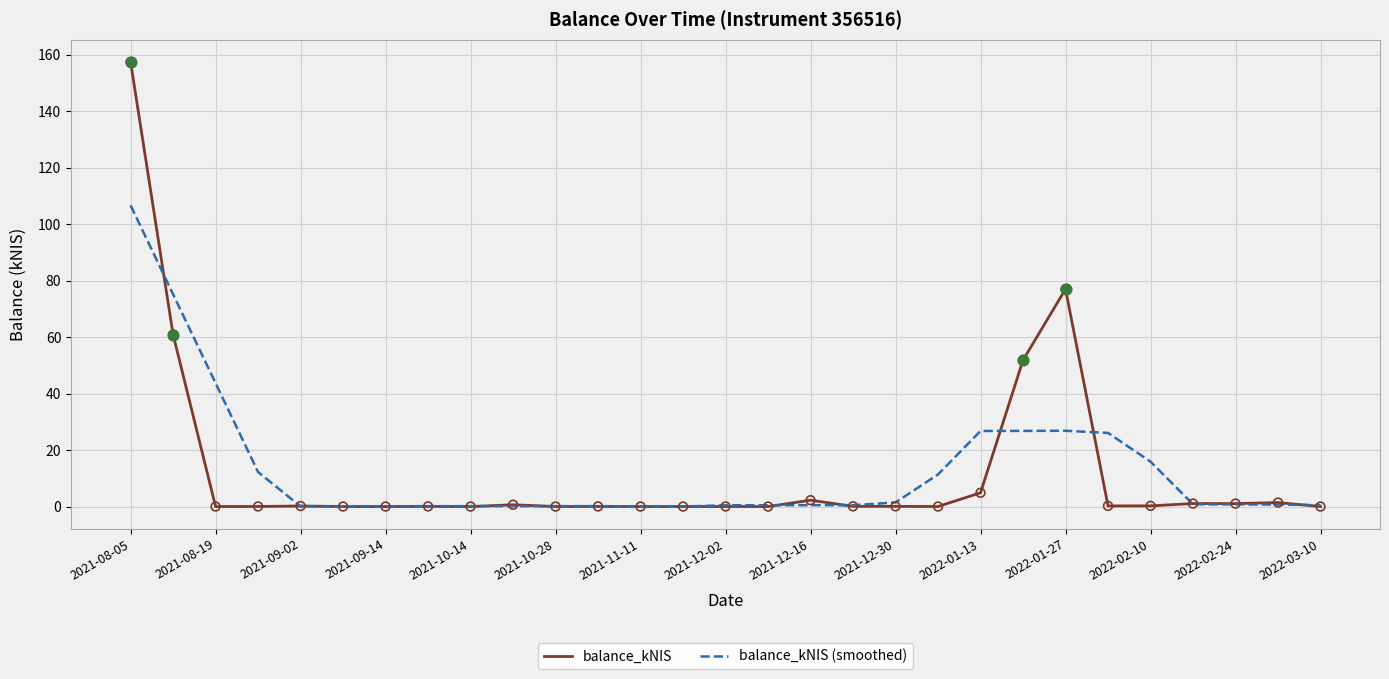

Which series has the widest spread of values?

balance_kNIS